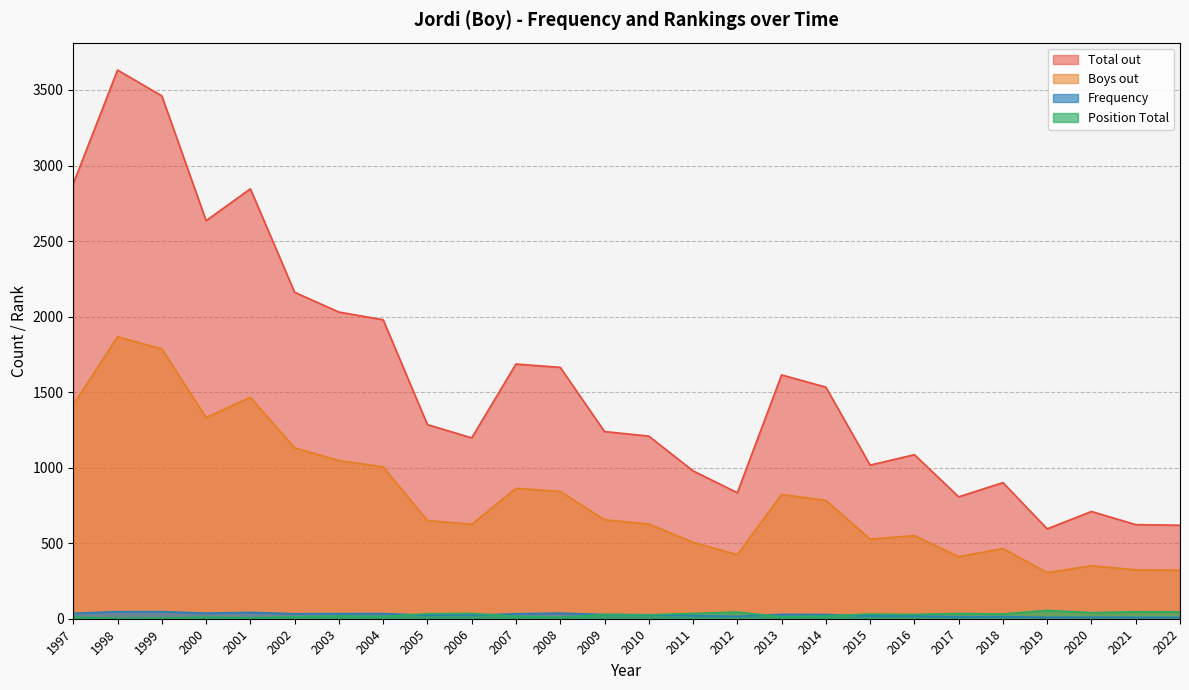

Reading left to right, transcribe all the data shown in this chart.

Total out: 1997=2880	1998=3632	1999=3461	2000=2635	2001=2846	2002=2161	2003=2030	2004=1979	2005=1285	2006=1197	2007=1686	2008=1664	2009=1239	2010=1209	2011=979	2012=834	2013=1614	2014=1533	2015=1017	2016=1086	2017=807	2018=901	2019=595	2020=710	2021=623	2022=619
Boys out: 1997=1416	1998=1867	1999=1786	2000=1332	2001=1466	2002=1131	2003=1047	2004=1005	2005=650	2006=625	2007=863	2008=843	2009=655	2010=627	2011=506	2012=424	2013=822	2014=784	2015=527	2016=550	2017=411	2018=465	2019=305	2020=351	2021=324	2022=321
Frequency: 1997=36	1998=47	1999=47	2000=37	2001=42	2002=33	2003=34	2004=34	2005=23	2006=23	2007=33	2008=37	2009=28	2010=26	2011=20	2012=16	2013=29	2014=28	2015=18	2016=18	2017=13	2018=14	2019=9	2020=10	2021=9	2022=9
Position Total: 1997=10	1998=3	1999=4	2000=10	2001=6	2002=13	2003=18	2004=15	2005=33	2006=35	2007=16	2008=9	2009=28	2010=26	2011=35	2012=44	2013=13	2014=18	2015=31	2016=28	2017=35	2018=31	2019=55	2020=40	2021=46	2022=45